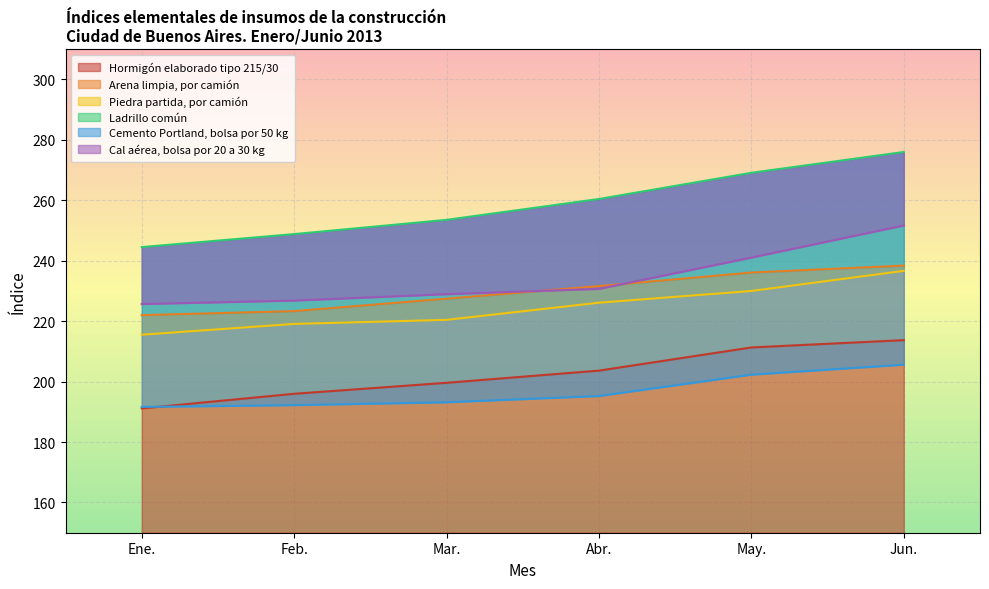

True or false: Hormigón elaborado tipo 215/30 has more than 2 points higher than both neighbors.

False